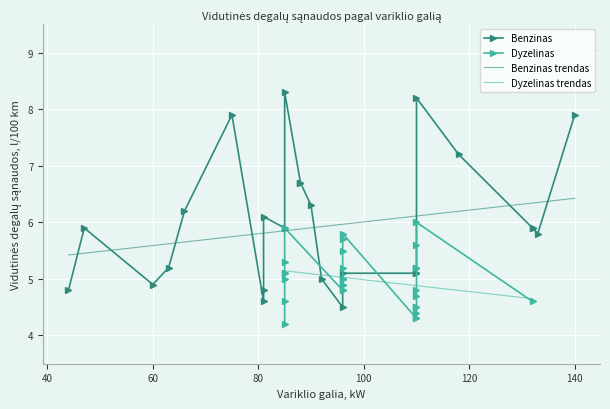

What is the highest value of the Benzinas trendas series?

6.4